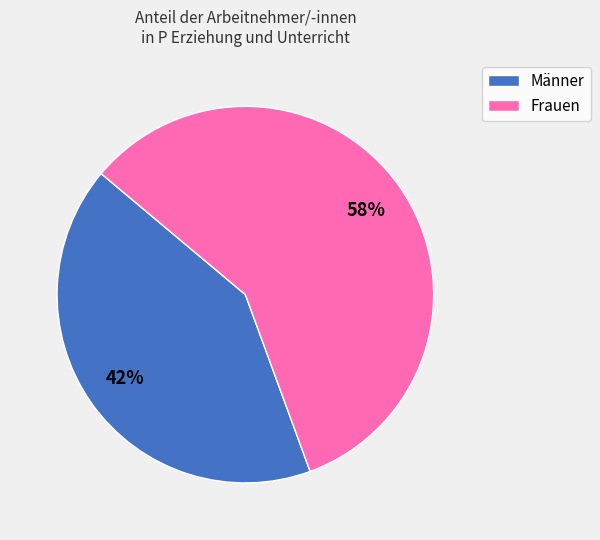

Which slice is the smallest?

Männer